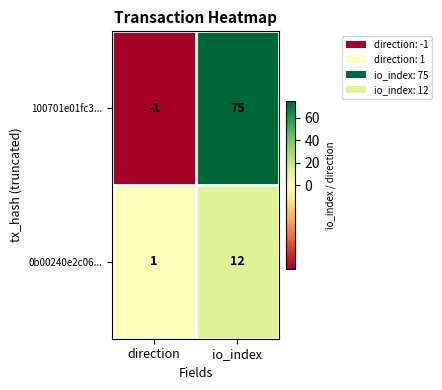

What is the sum of all 100701e01fc3... values?

74